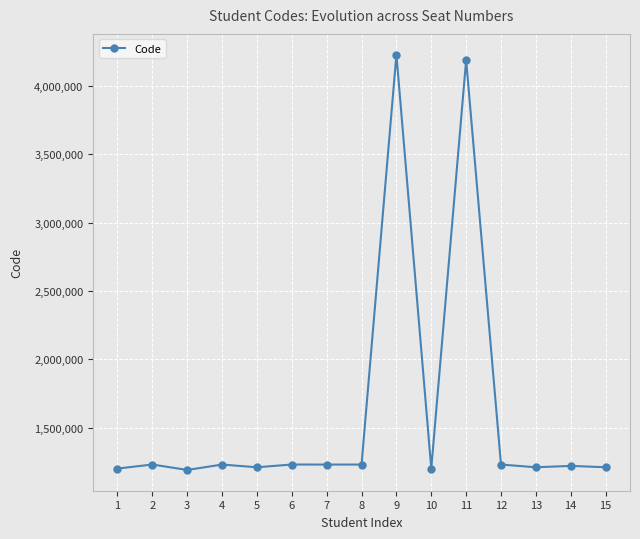

True or false: there are more than 1 points higher than both neighbors.

True